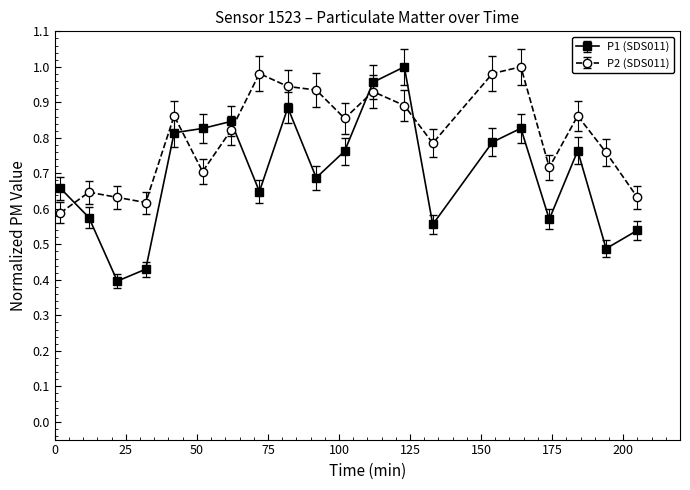

True or false: P2 (SDS011) has more than 1 points higher than both neighbors.

True